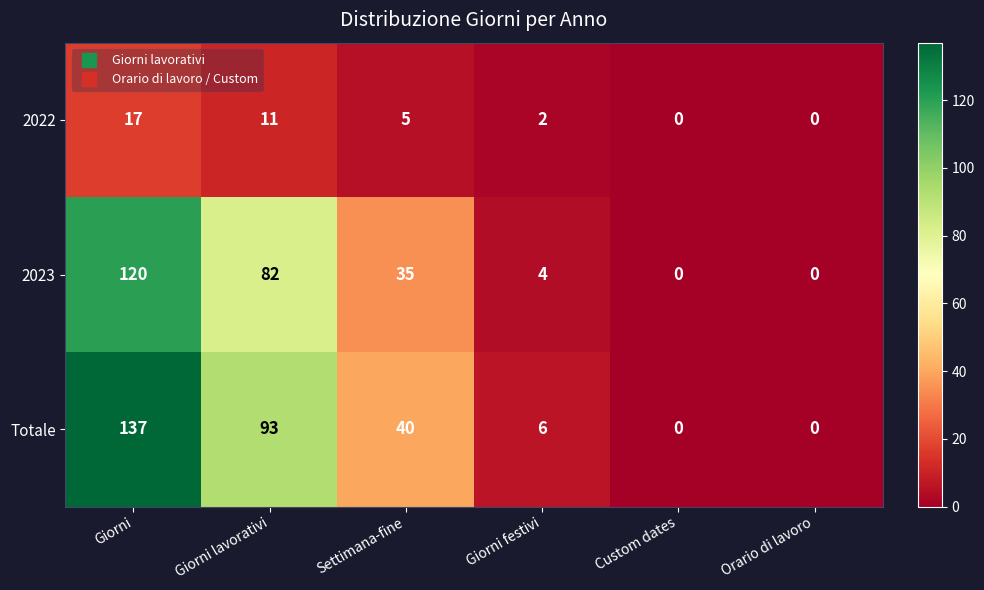

At which category is the sum across all series the highest?

Giorni